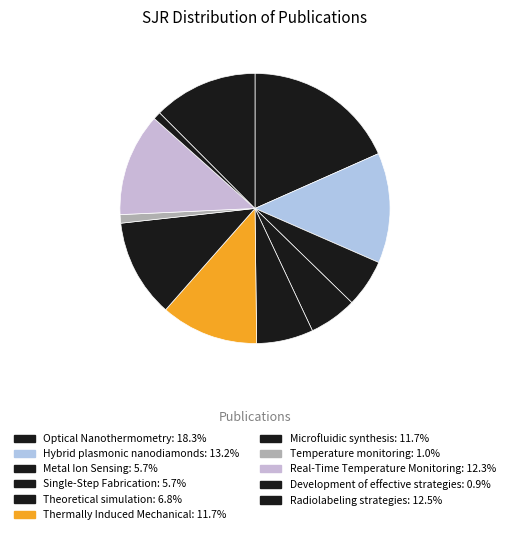

To the nearest percent, what is the difference between the largest and smallest slice percentages?

17%